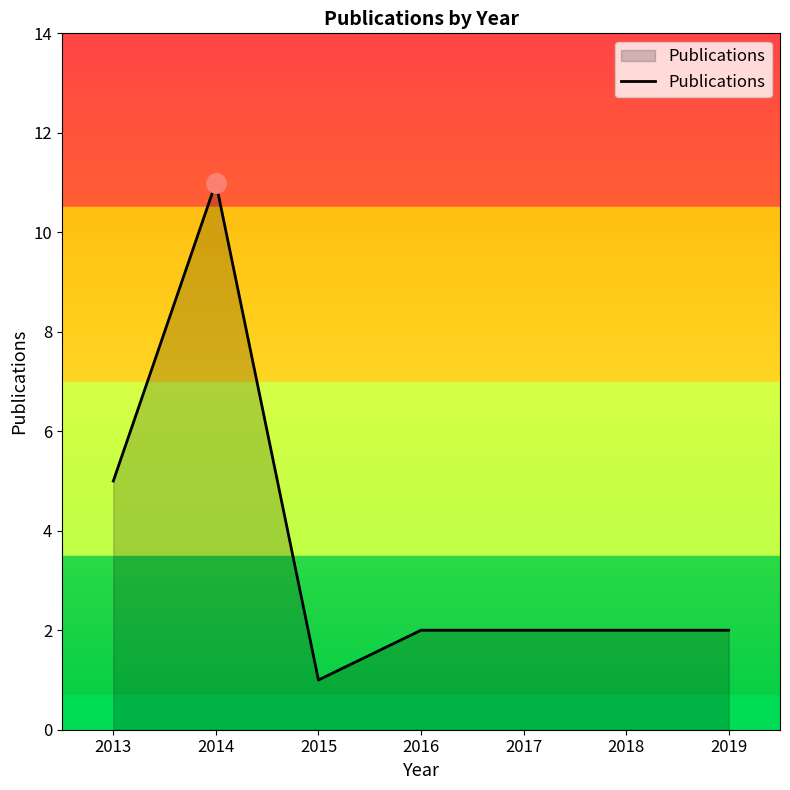

At which category does the data reach its first local valley?

2015